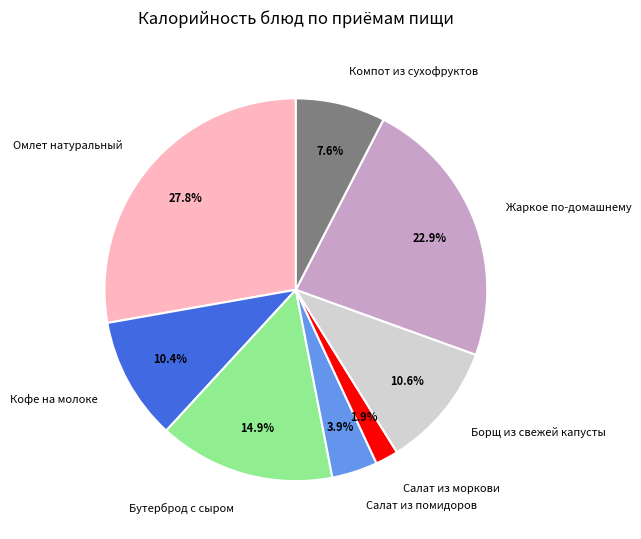

To the nearest percent, what is the average slice percentage?

12%